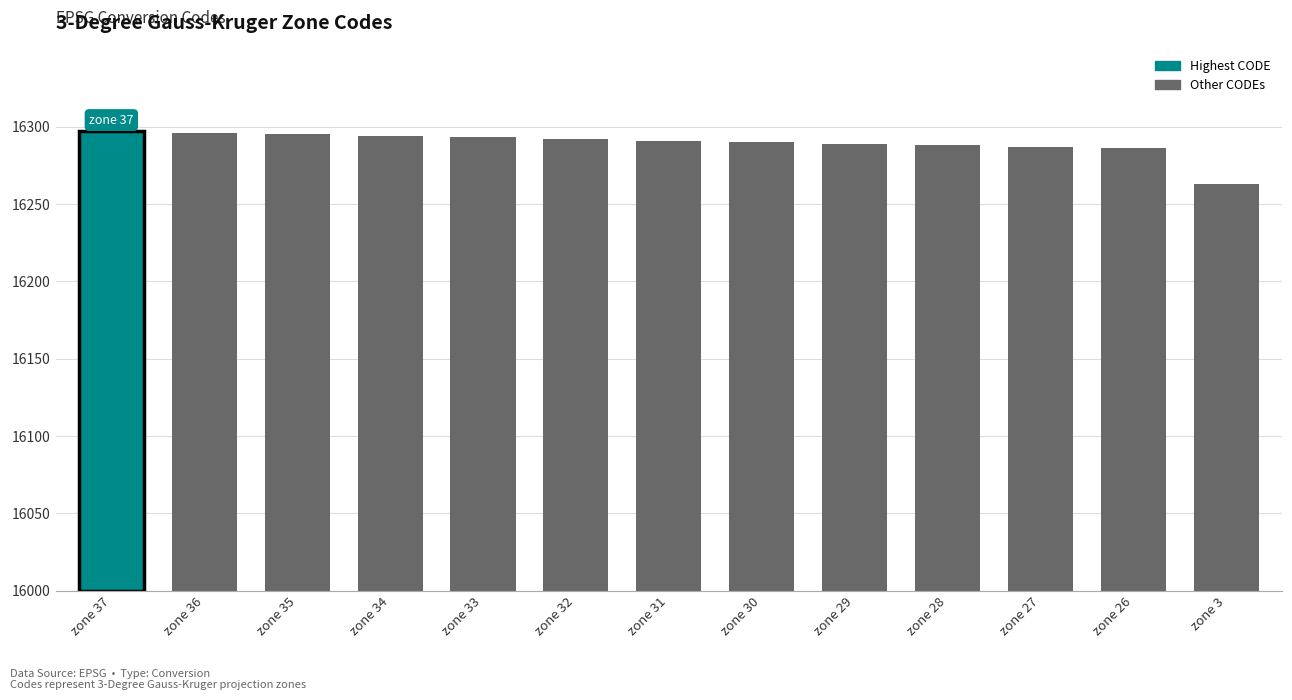

Does the chart contain any negative values?

No